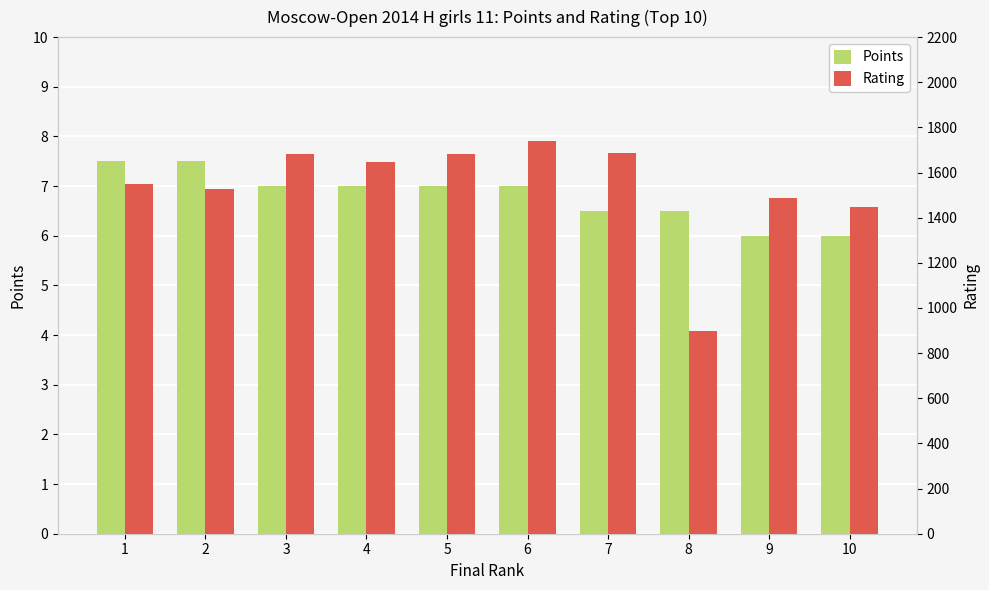

Reading left to right, extract all data points from this chart.

Points: 1=7.5	2=7.5	3=7.0	4=7.0	5=7.0	6=7.0	7=6.5	8=6.5	9=6.0	10=6.0
Rating: 1=1549.0	2=1525.0	3=1684.0	4=1645.0	5=1681.0	6=1740.0	7=1687.0	8=900.0	9=1487.0	10=1446.0